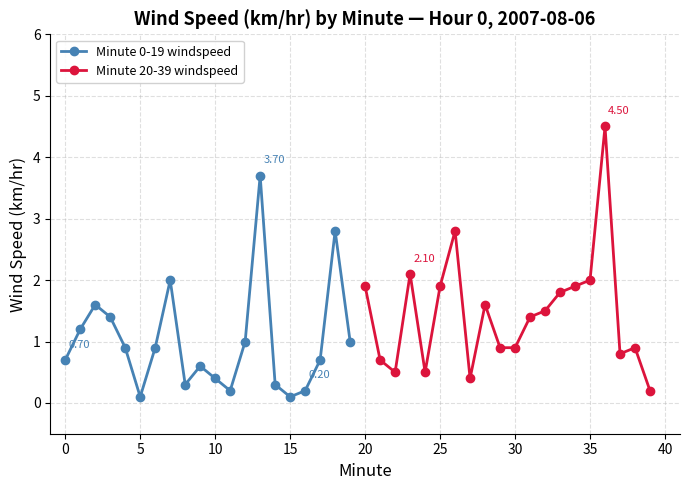

True or false: Minute 0-19 windspeed has more than 1 interior local peaks.

True